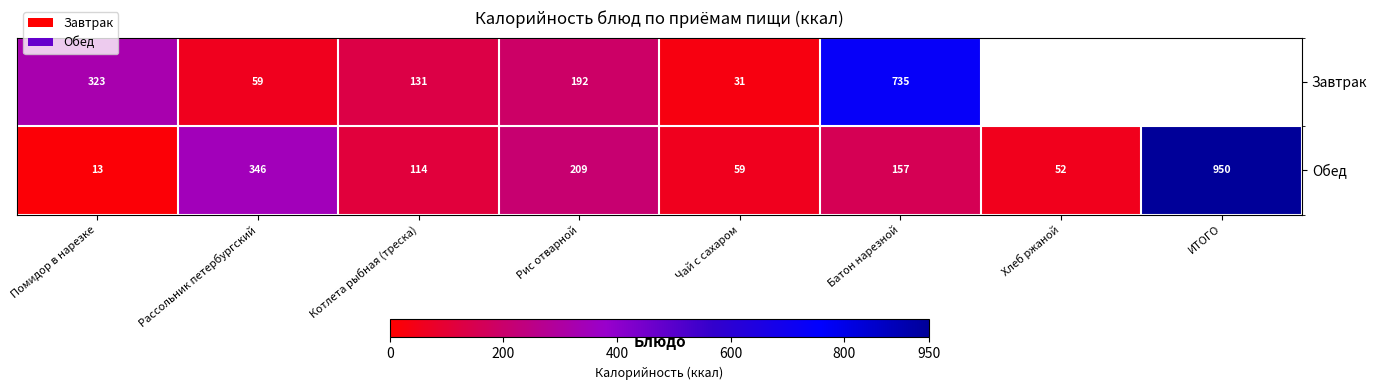

Is the value of Завтрак at Чай с сахаром greater than the value of Обед at Хлеб ржаной?

No